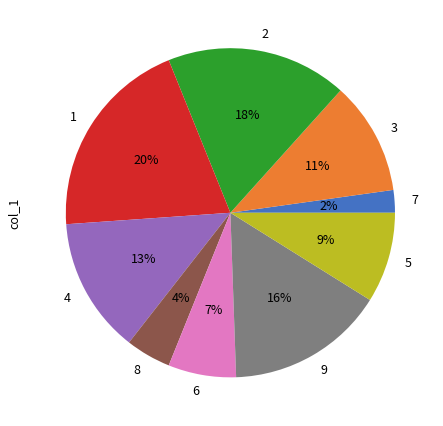

Count the number of slices in the pie.

9